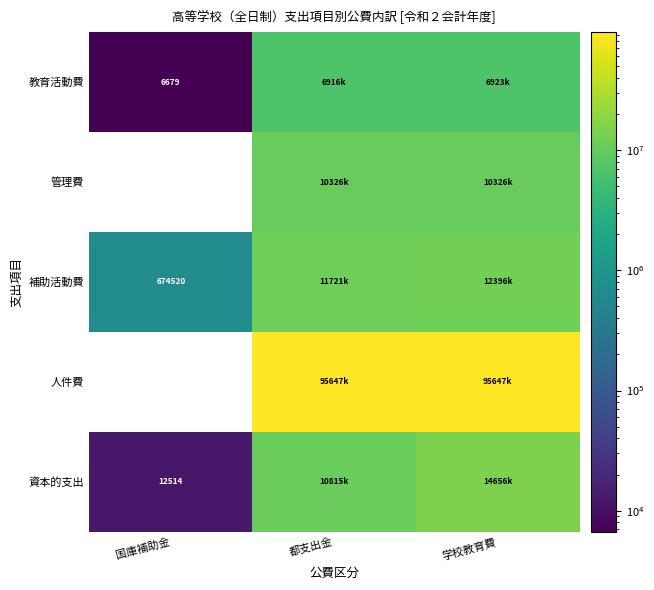

What is the spread (max minus min) of values at 国庫補助金?

674520